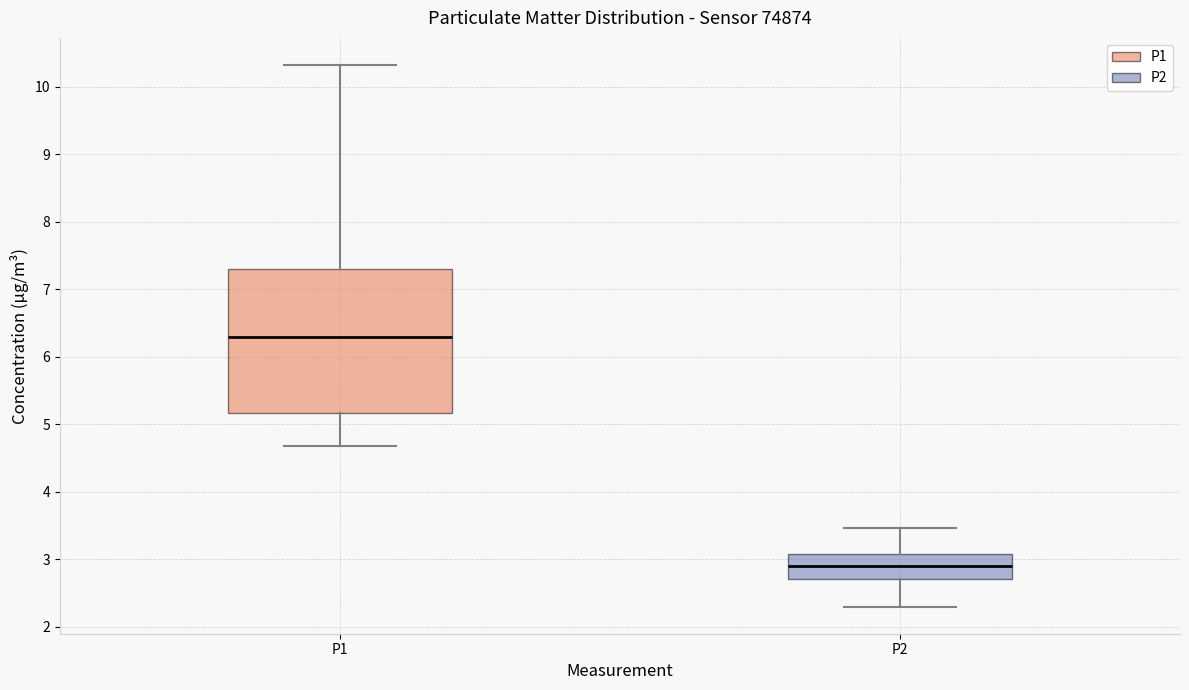

Comparing the boxes themselves (not the whiskers), which one is the tallest?

P1